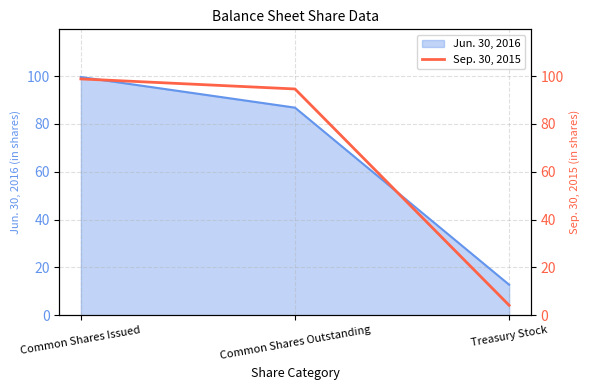

What is the difference between the maximum and minimum values?

94.6